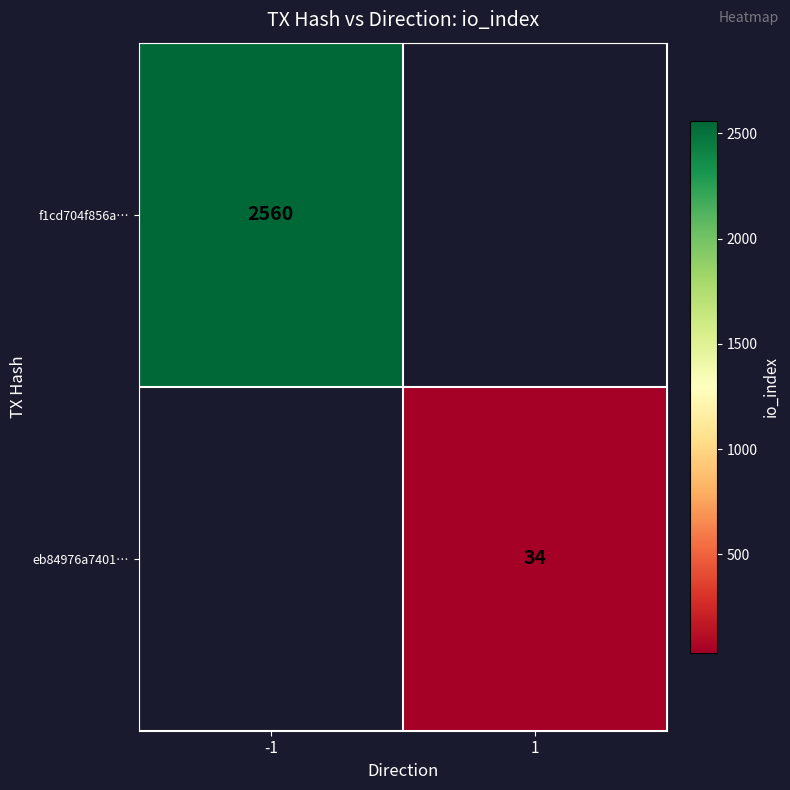

What is the maximum value shown in the chart?

2560.0